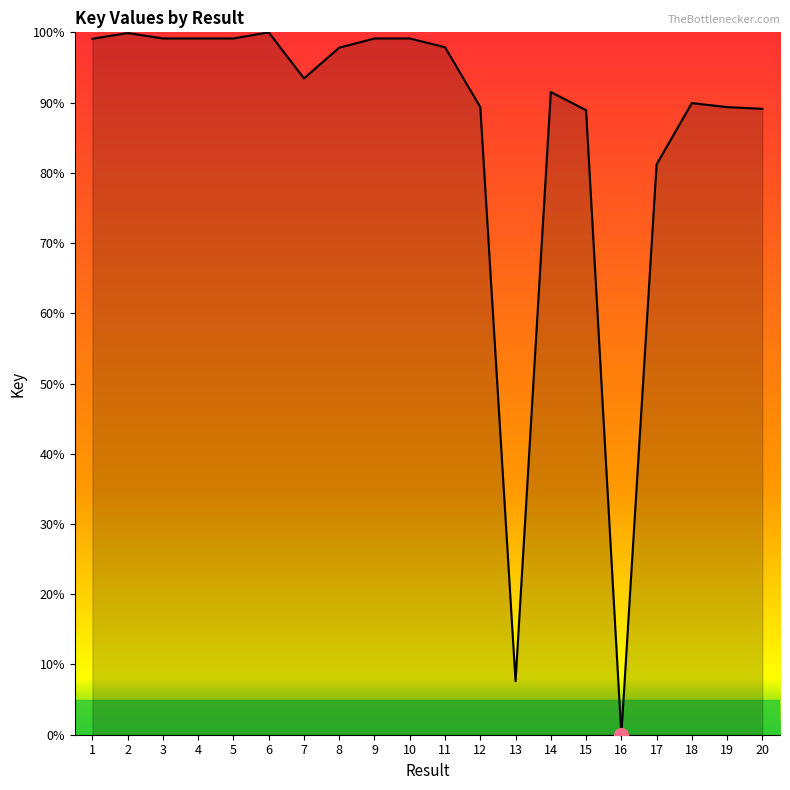

What is the sum of the values at 8 and 16?

97.8